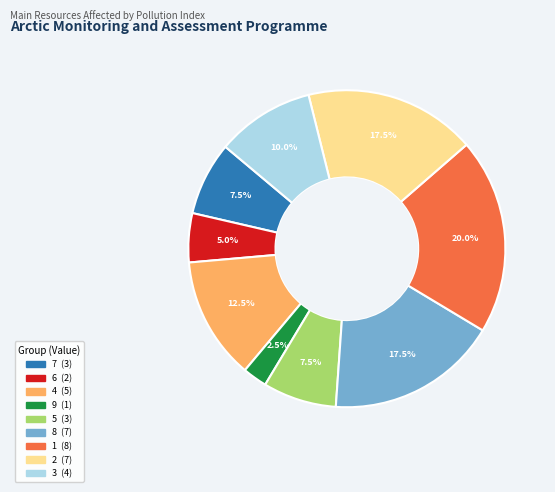

What is the largest slice in the pie chart?

1